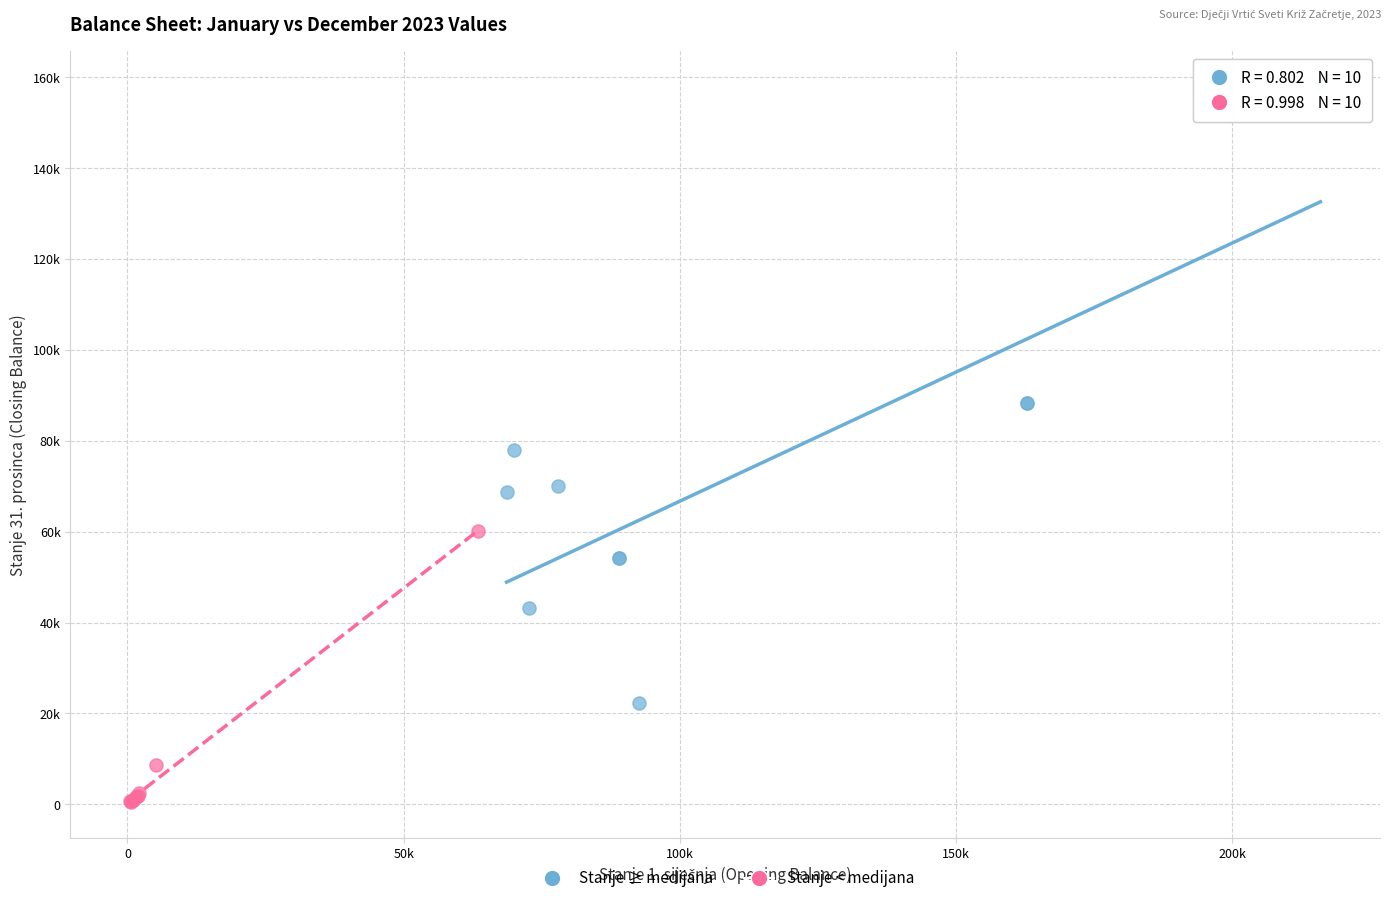

Which series reaches the maximum Y coordinate?

Stanje ≥ medijana